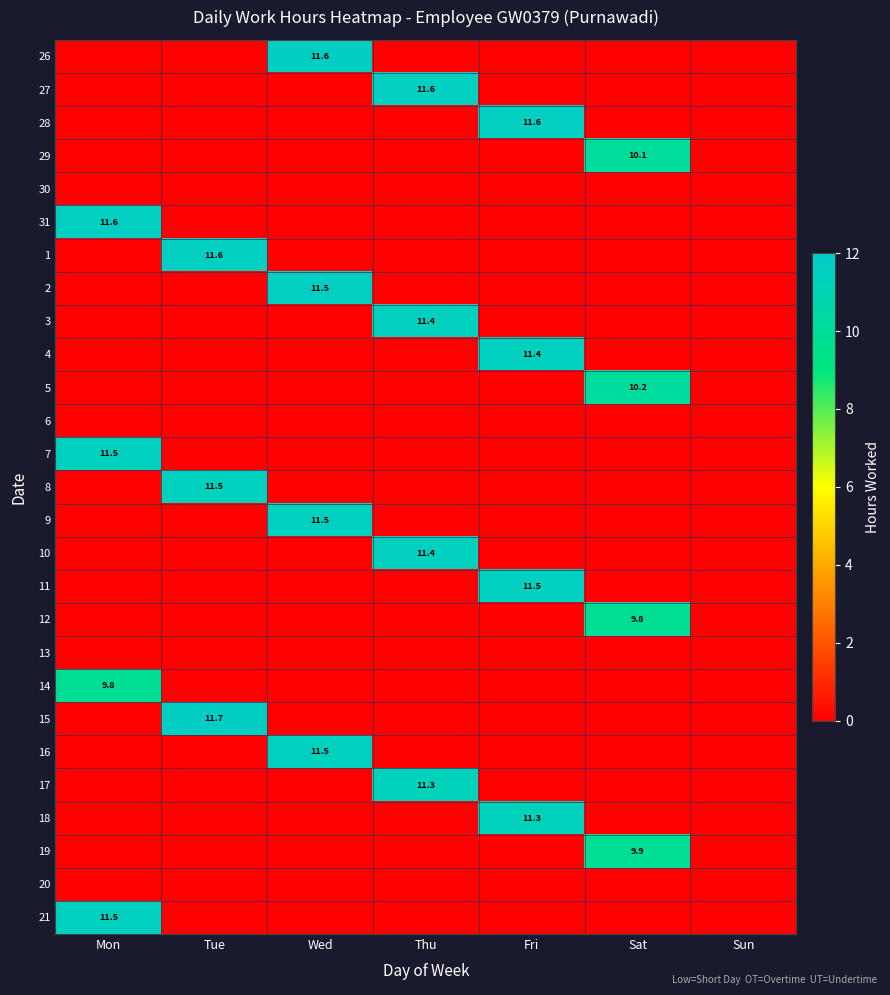

How many positive values does the 26 series have?

1